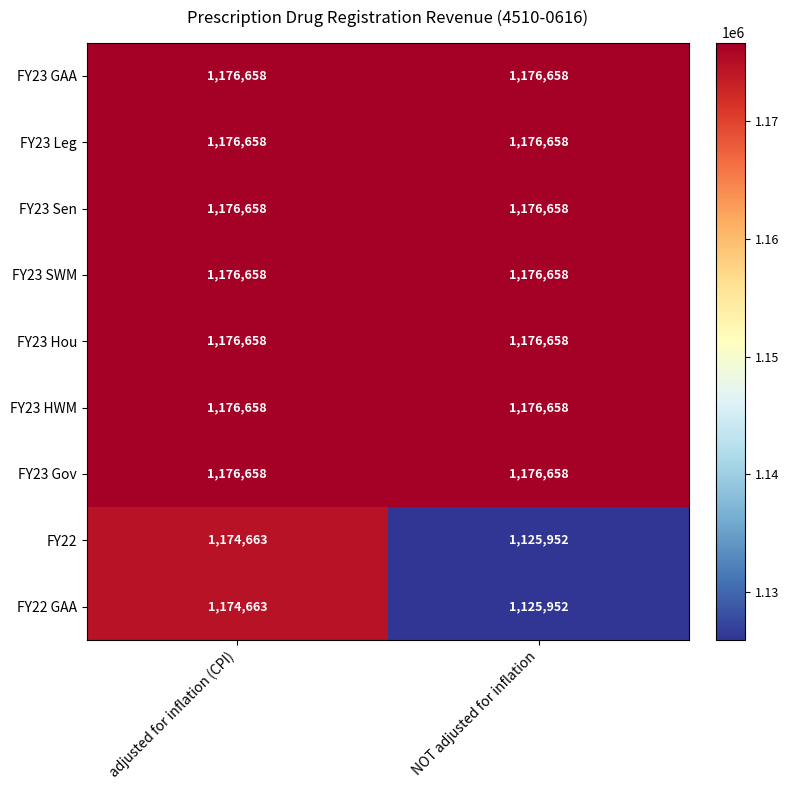

The value of FY23 Sen at NOT adjusted for inflation is 1176658. True or false?

True